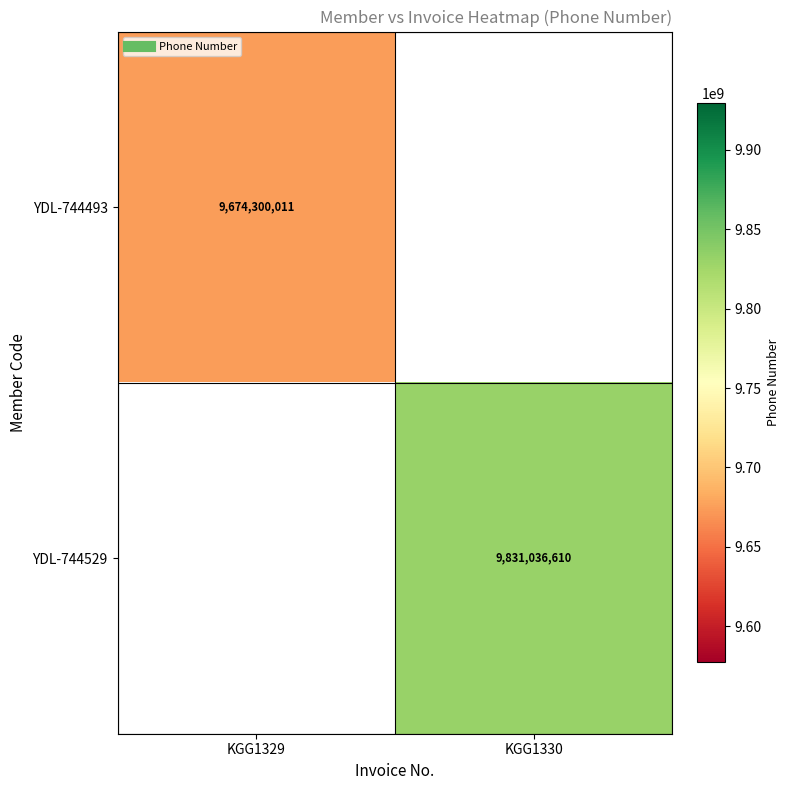

Which has a higher value, KGG1329 or KGG1330?

KGG1330